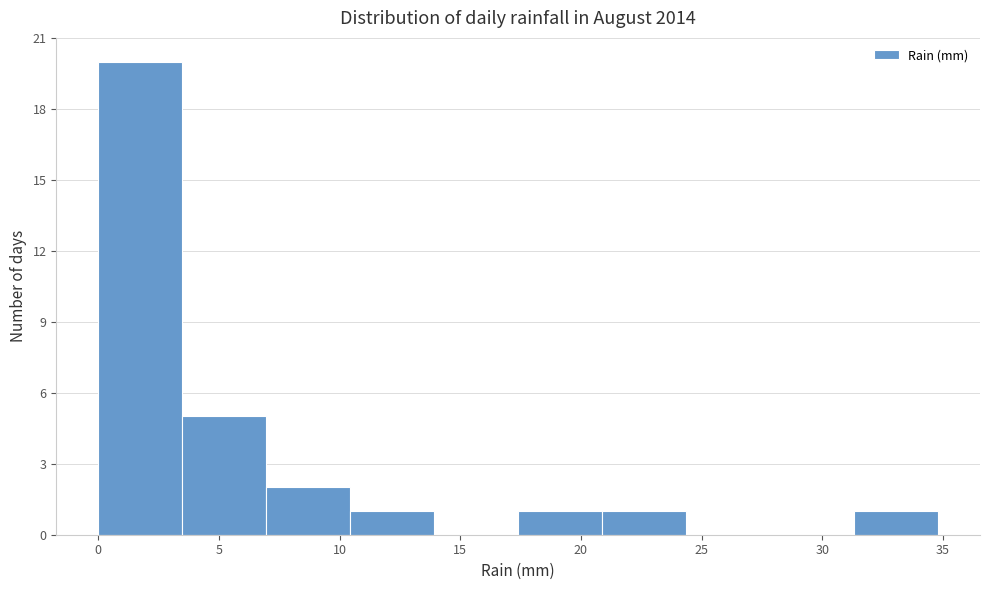

Which range on the x-axis has the tallest bar?

0.0 to 3.5